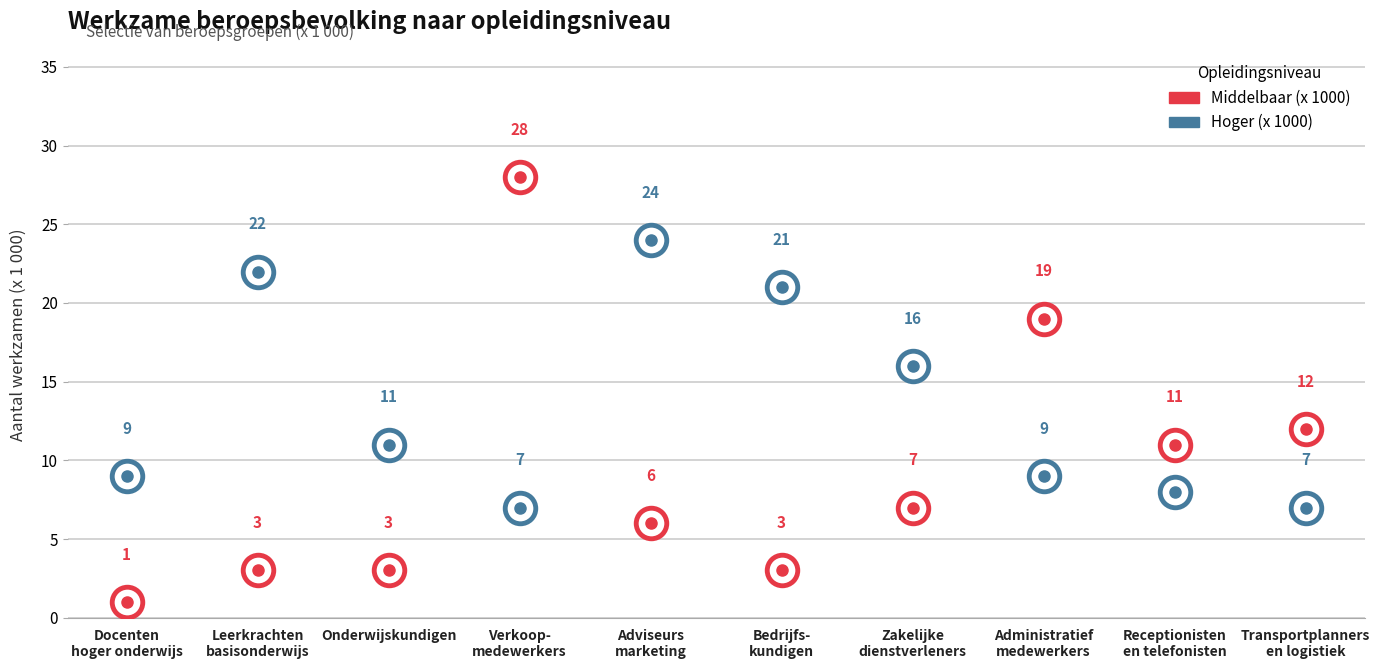

What is the sum of all Middelbaar (x 1000) values?

93